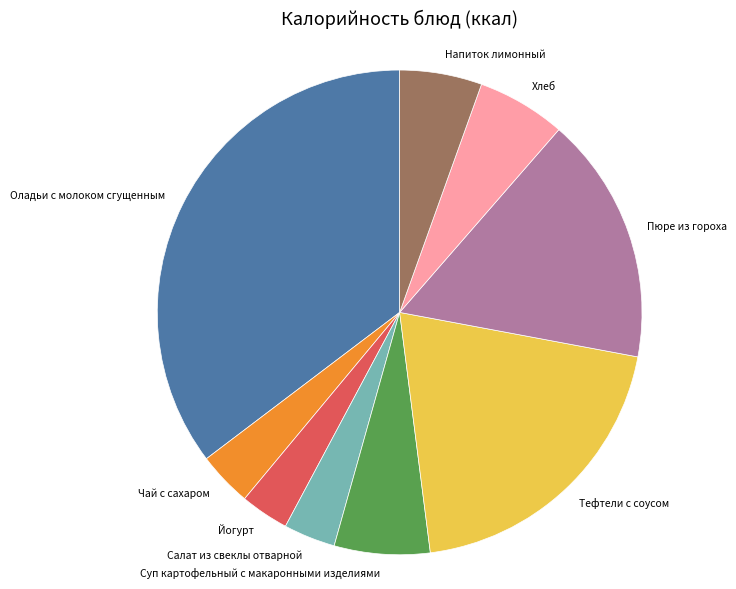

Between Суп картофельный с макаронными изделиями and Тефтели с соусом, which is larger?

Тефтели с соусом